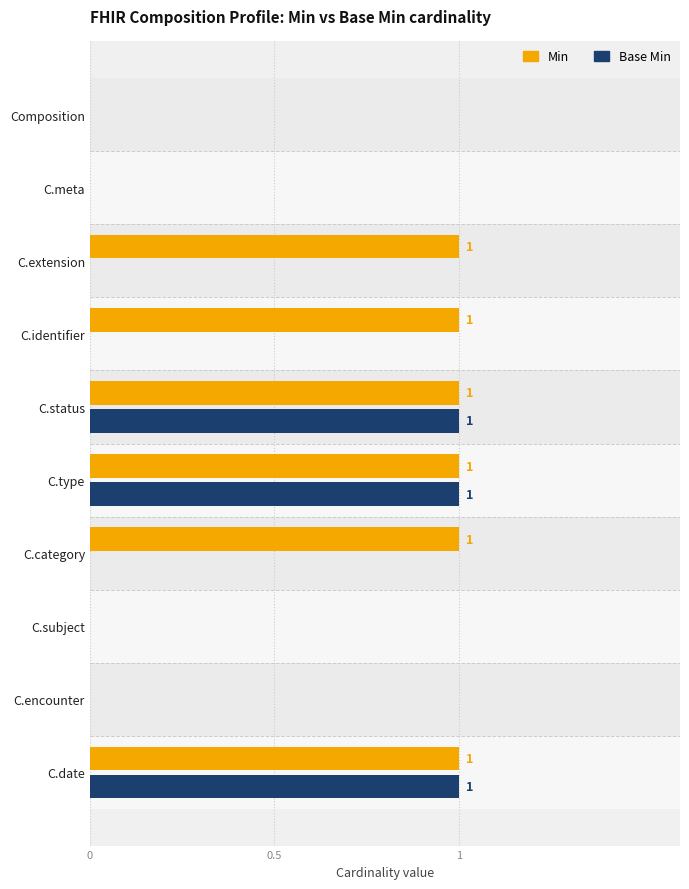

How many groups of bars are there?

10